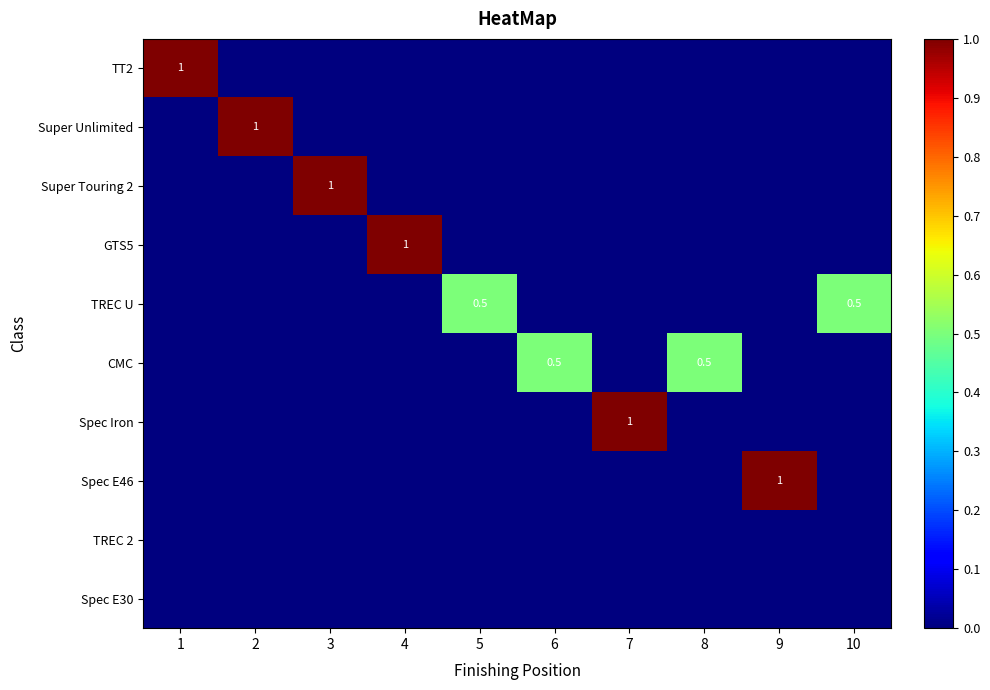

What is the difference between the CMC values at 7 and 6?

0.5